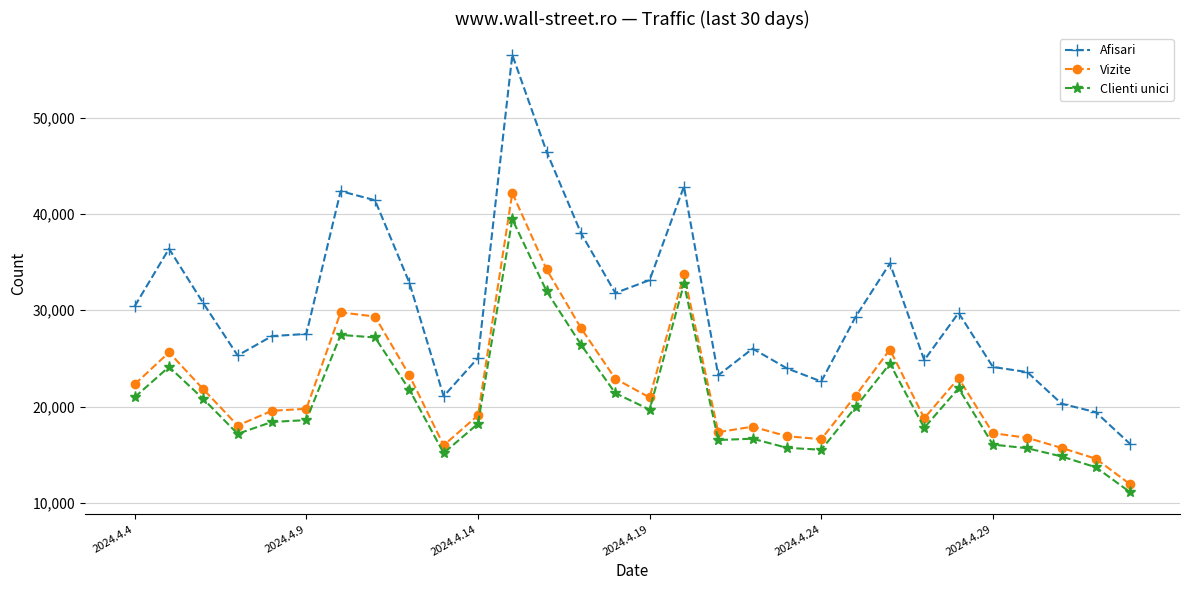

How many lines are shown in the chart?

3